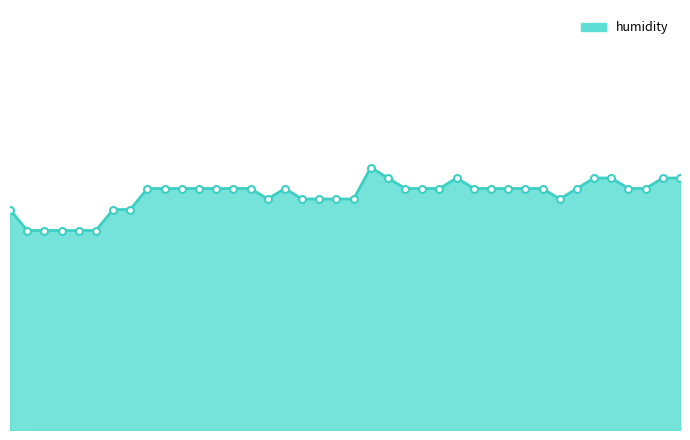

Is this an area chart (filled region under the line)?

Yes